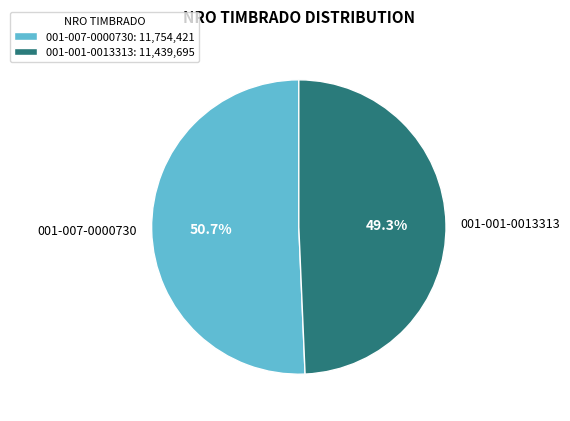

True or false: 001-007-0000730 accounts for 56% of the total.

False